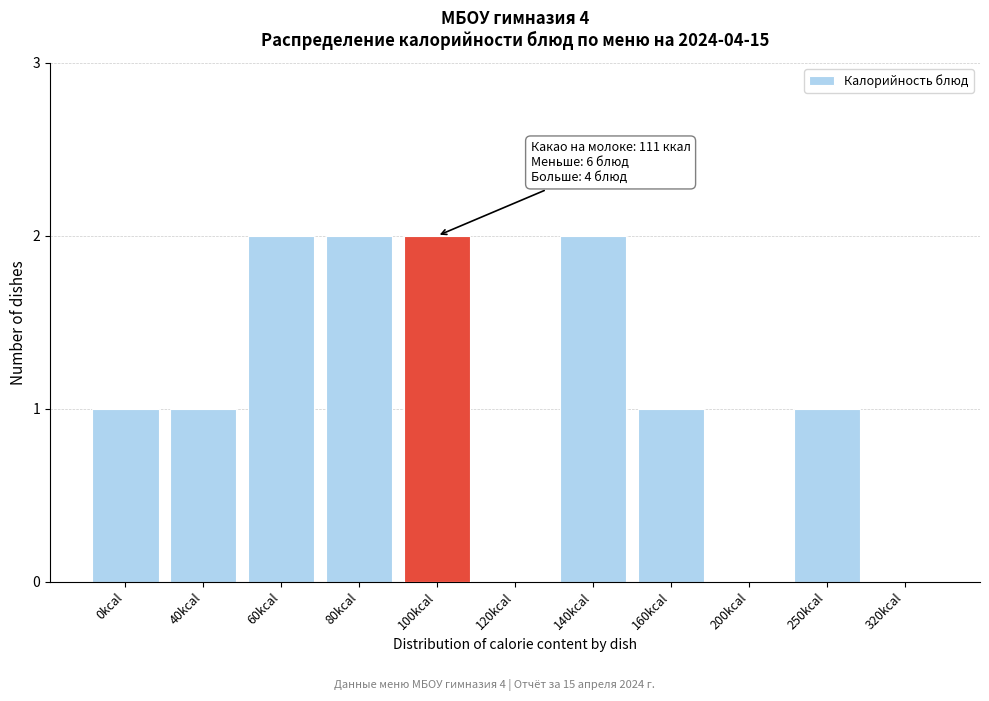

Reading right to left, transcribe all the data shown in this chart.

320kcal=0	250kcal=1	200kcal=0	160kcal=1	140kcal=2	120kcal=0	100kcal=2	80kcal=2	60kcal=2	40kcal=1	0kcal=1